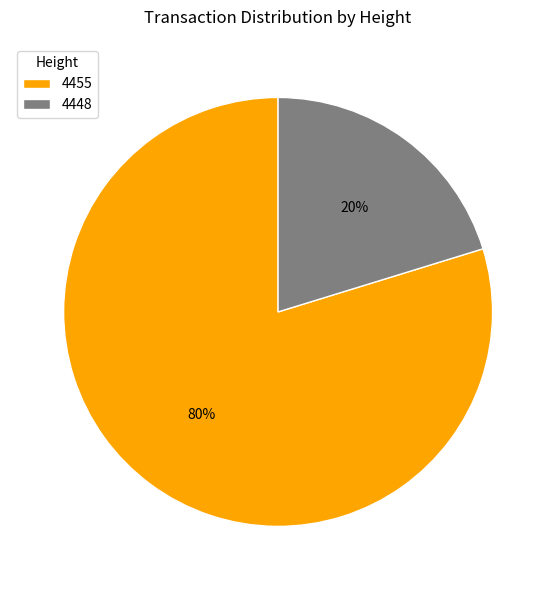

Count the number of slices in the pie.

2